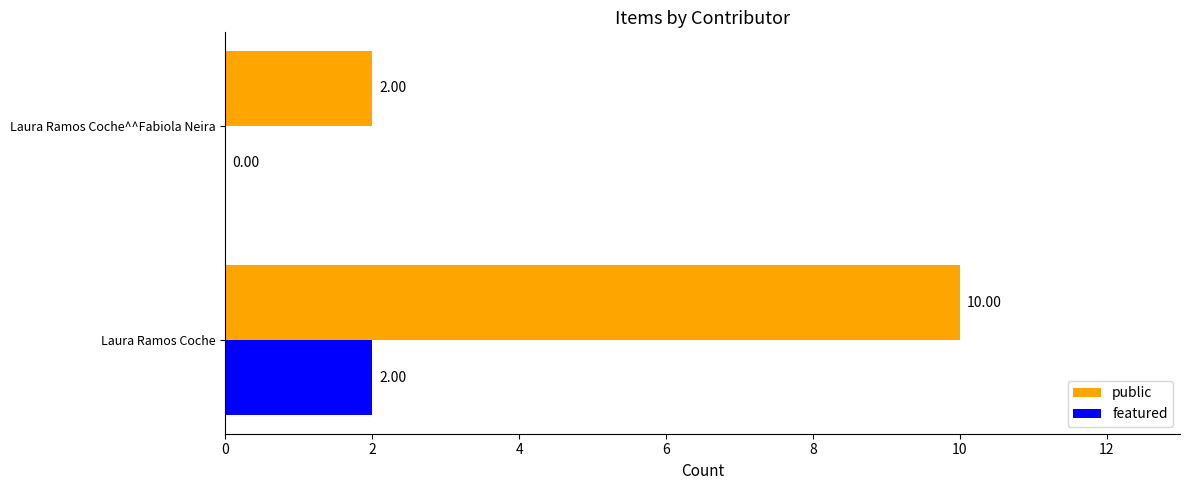

Which label corresponds to the largest value in the chart?

Laura Ramos Coche